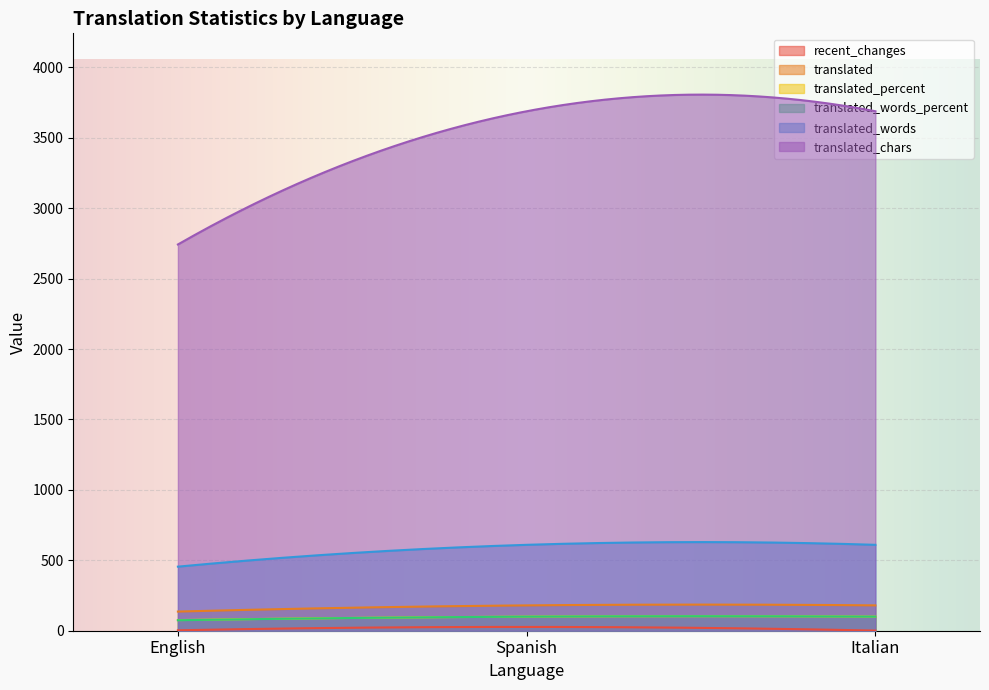

Between Spanish and English, which is larger?

Spanish